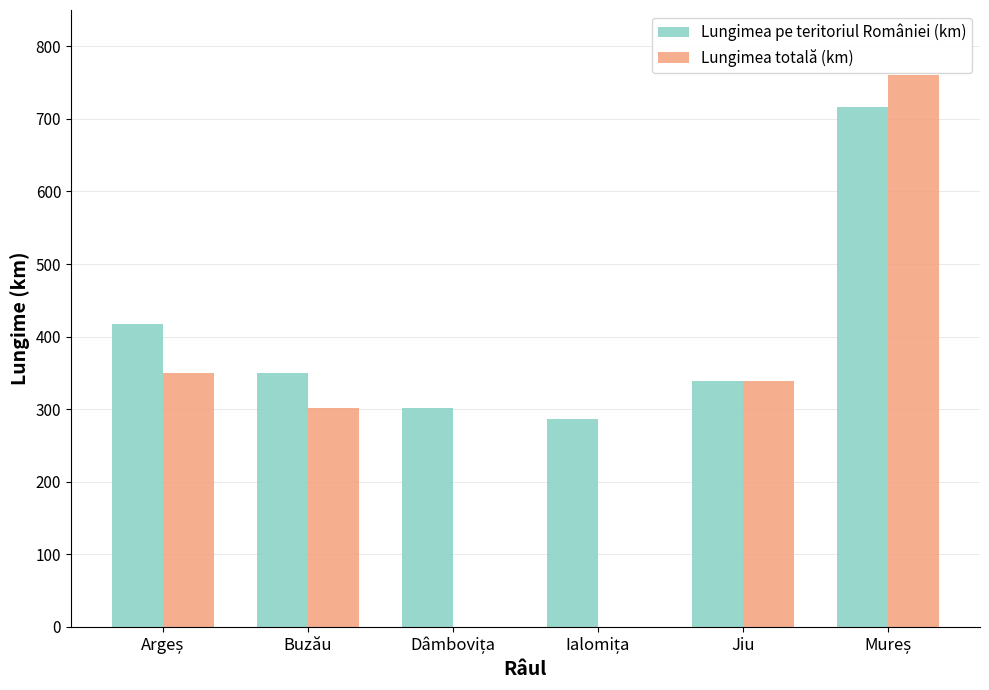

The Lungimea totală (km) series shows 339 at Jiu. True or false?

True